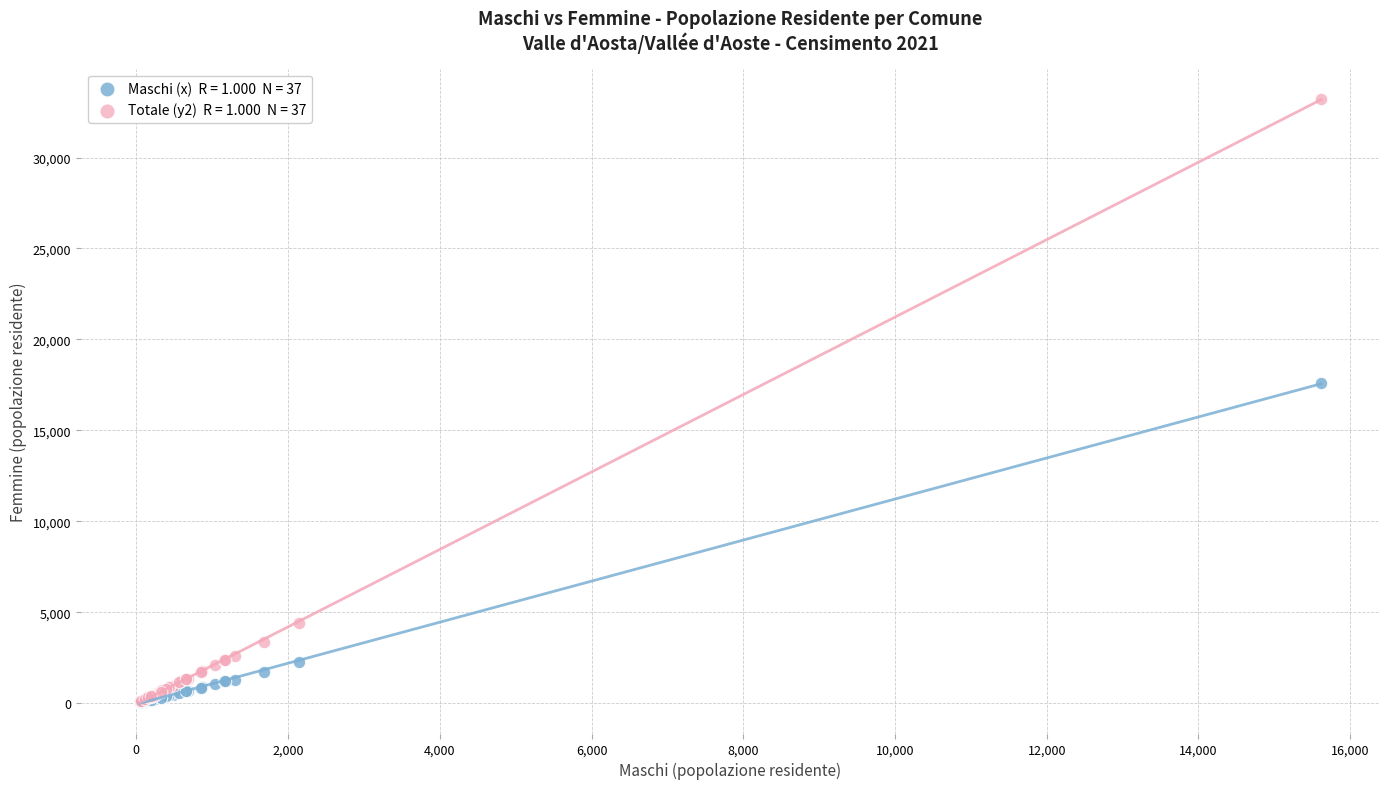

Across all series, what Y value is closest to 16636?

17608